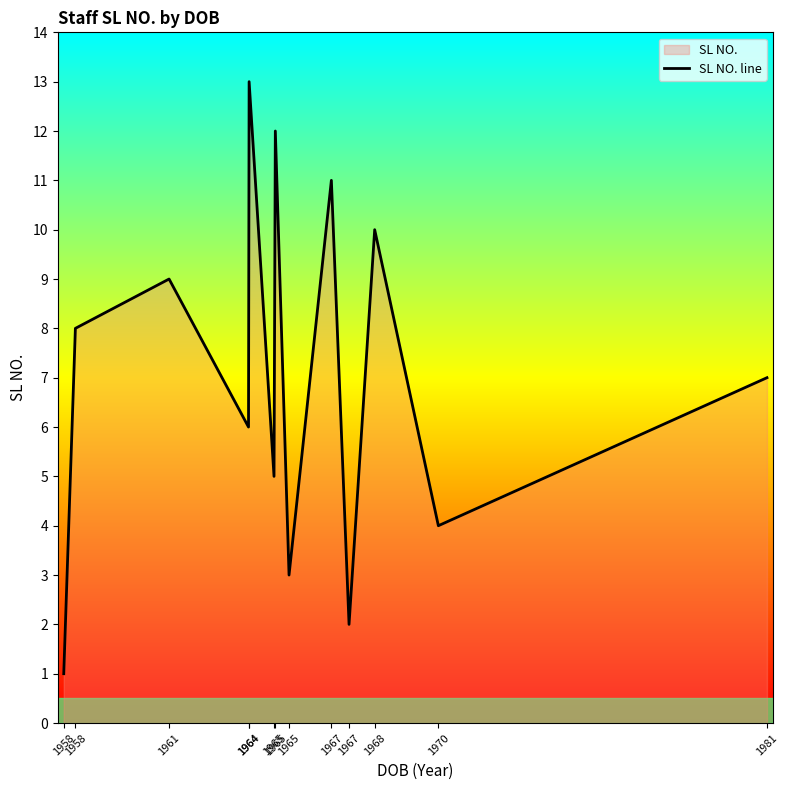

What is the minimum value shown in the chart?

1